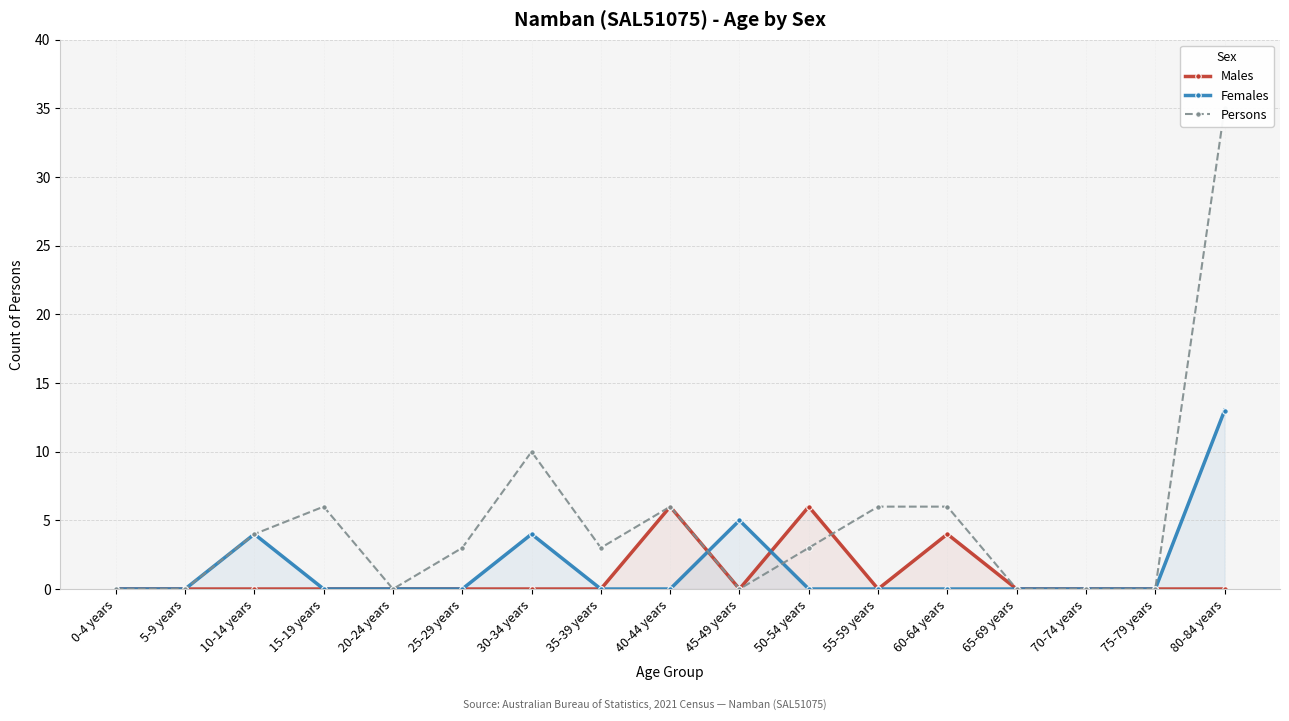

How many values in Females are above zero?

4